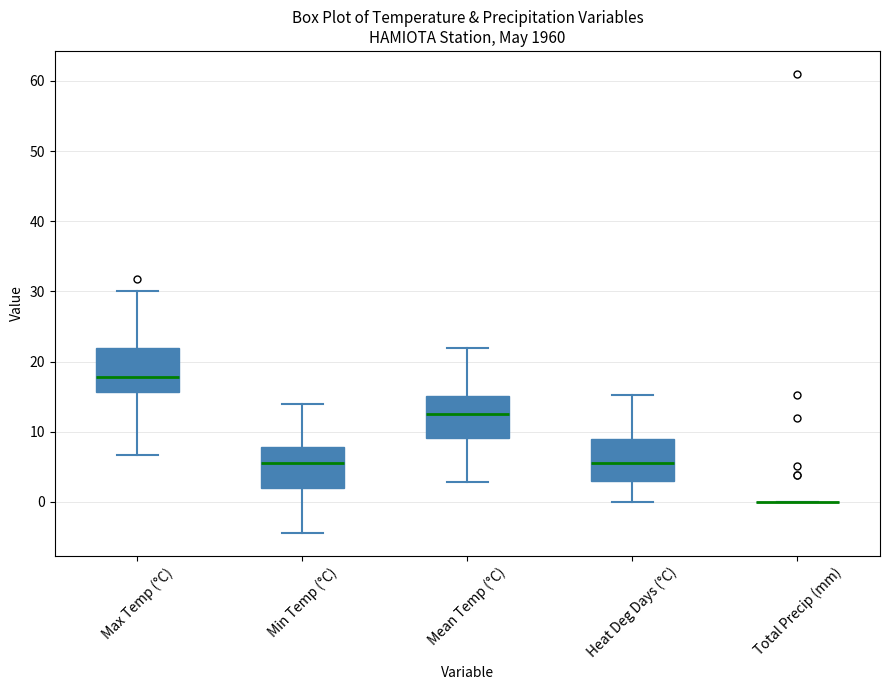

Reading left to right, transcribe this box plot: for each box, give where its median line is, the range the box spans, and where its two whiskers end, as read against the y-axis. The values are not printed on the chart, so give them approximately, as read against the axis.

Max Temp (°C): median 18, box 16 to 22, whiskers 7 to 30
Min Temp (°C): median 6, box 2 to 8, whiskers -4 to 14
Mean Temp (°C): median 13, box 9 to 15, whiskers 3 to 22
Heat Deg Days (°C): median 6, box 3 to 9, whiskers 0 to 15
Total Precip (mm): box collapsed to a line at 0, whiskers 0 to 0